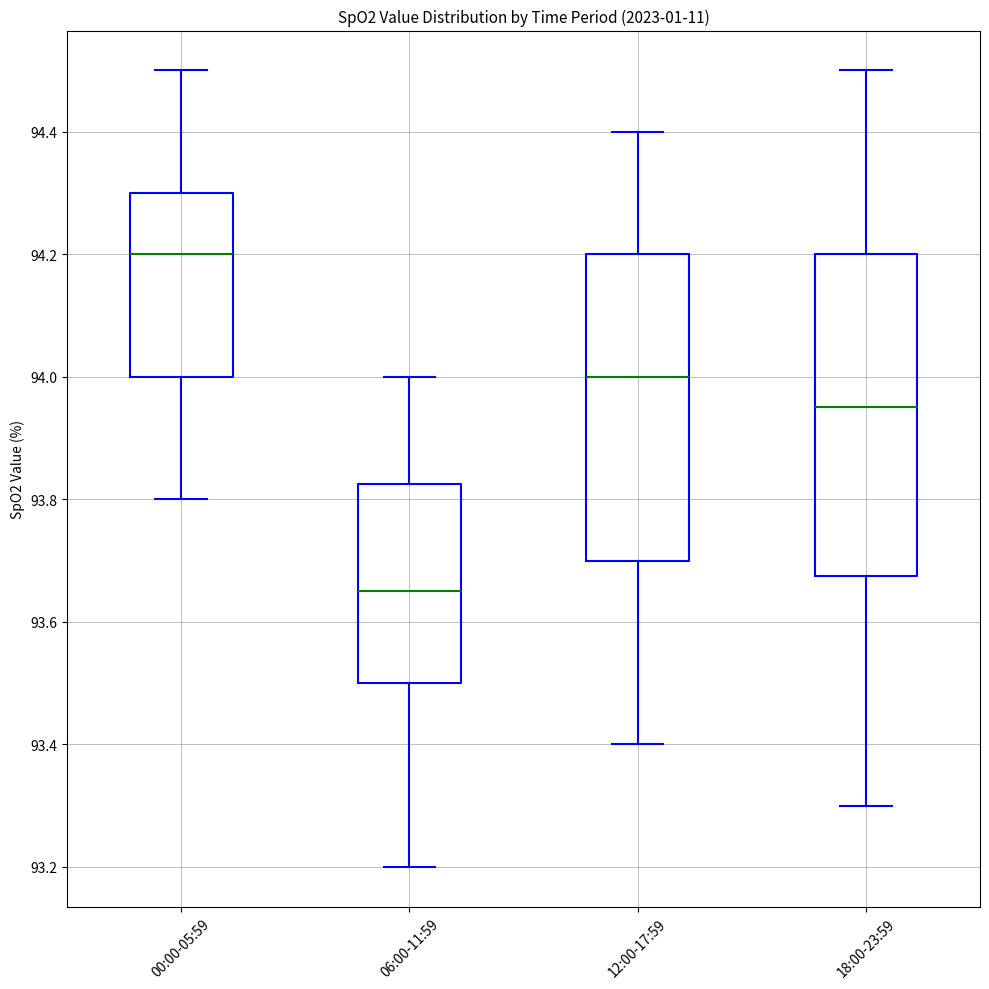

Which box is the tallest, from its lower edge to its upper edge?

18:00-23:59